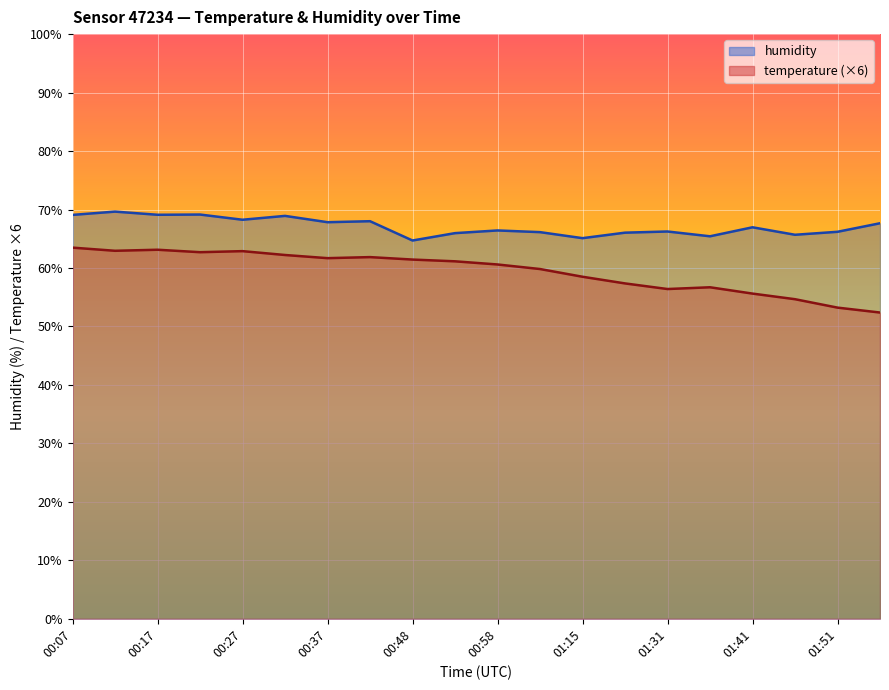

The temperature series shows 58.5 at 01:15. True or false?

True